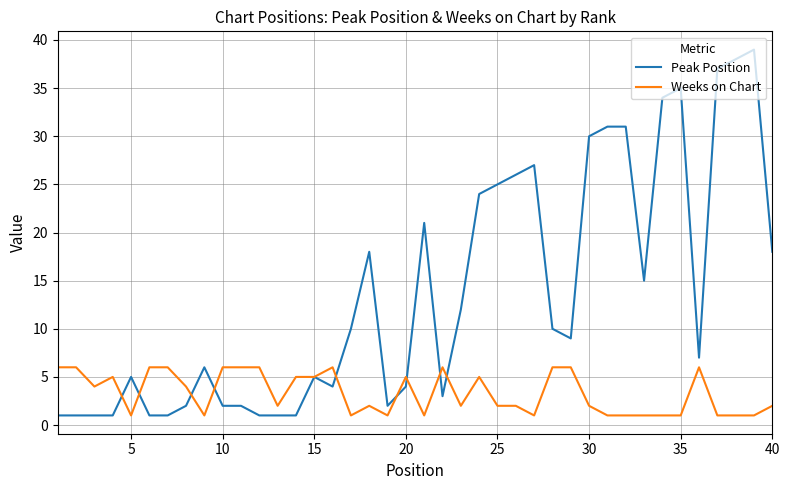

What is the maximum value shown in the chart?

39